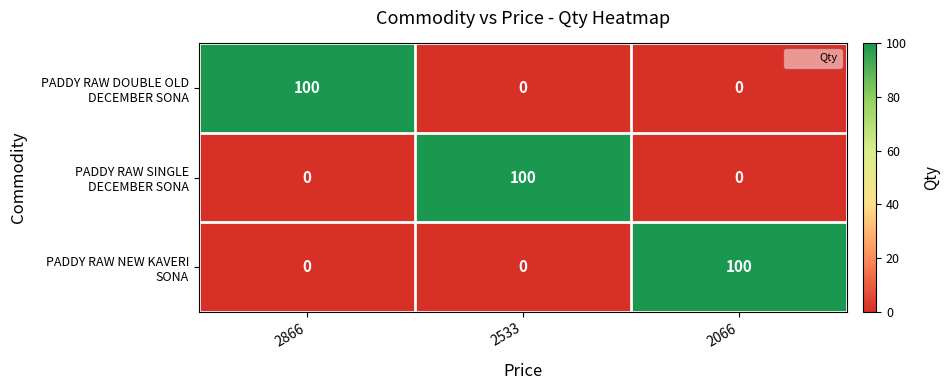

What is the spread (max minus min) of values at 2066?

100